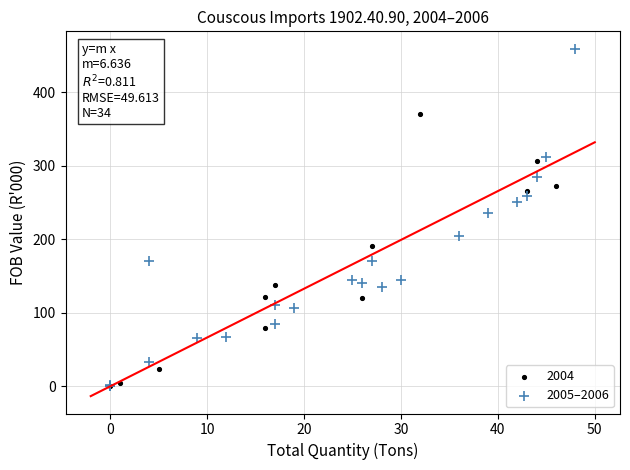

Which series contains the highest Y value?

2005–2006